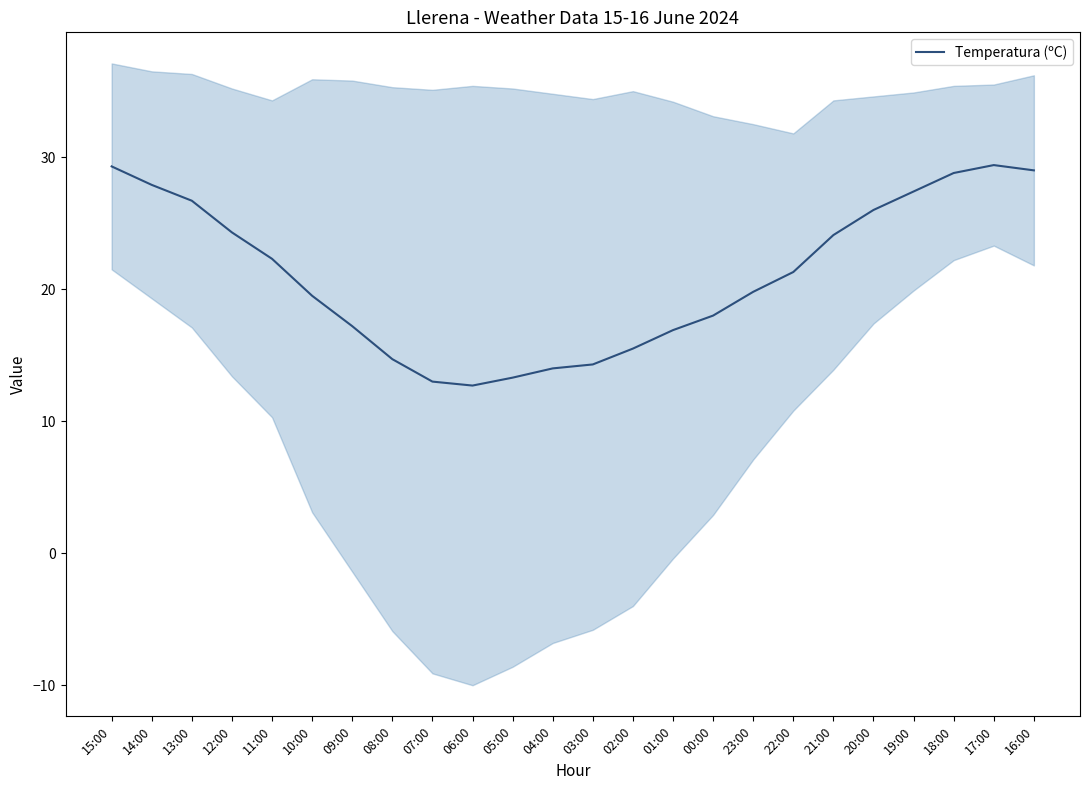

How many lines are shown in the chart?

1